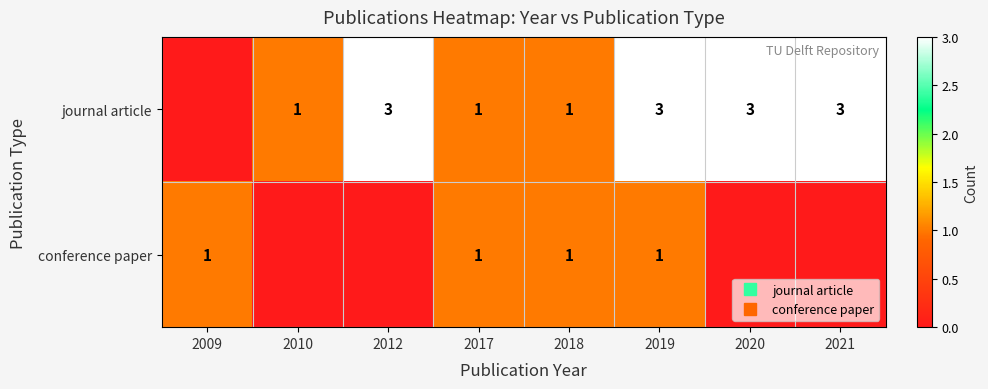

Which series has the widest spread of values?

journal article